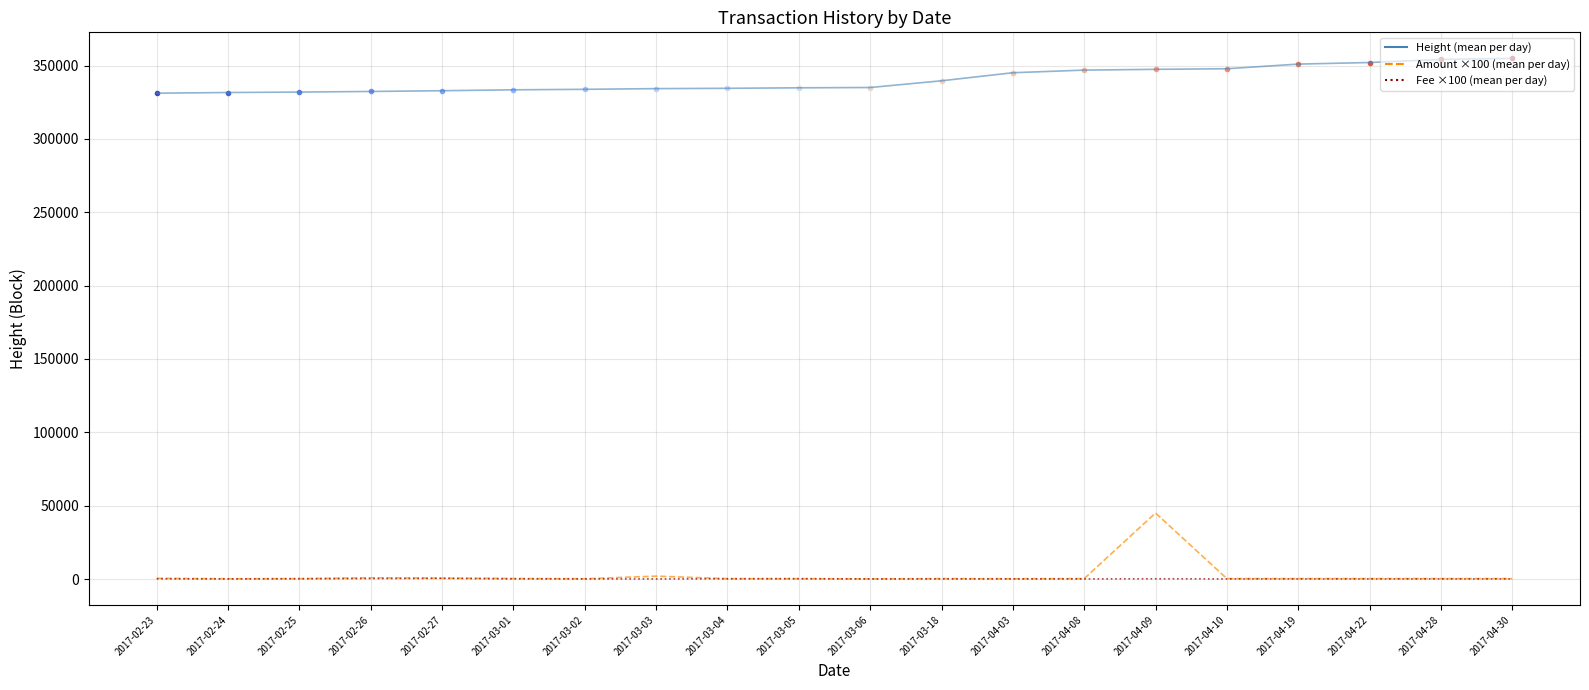

In Amount ×100 (mean per day), how many points are higher than both neighbors (excluding endpoints)?

4